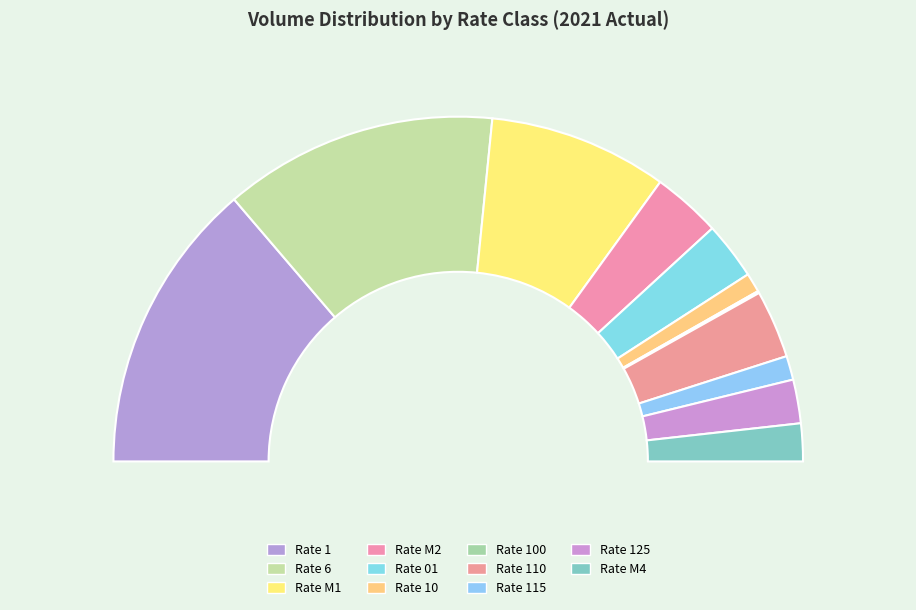

How many slices are in this pie chart?

11